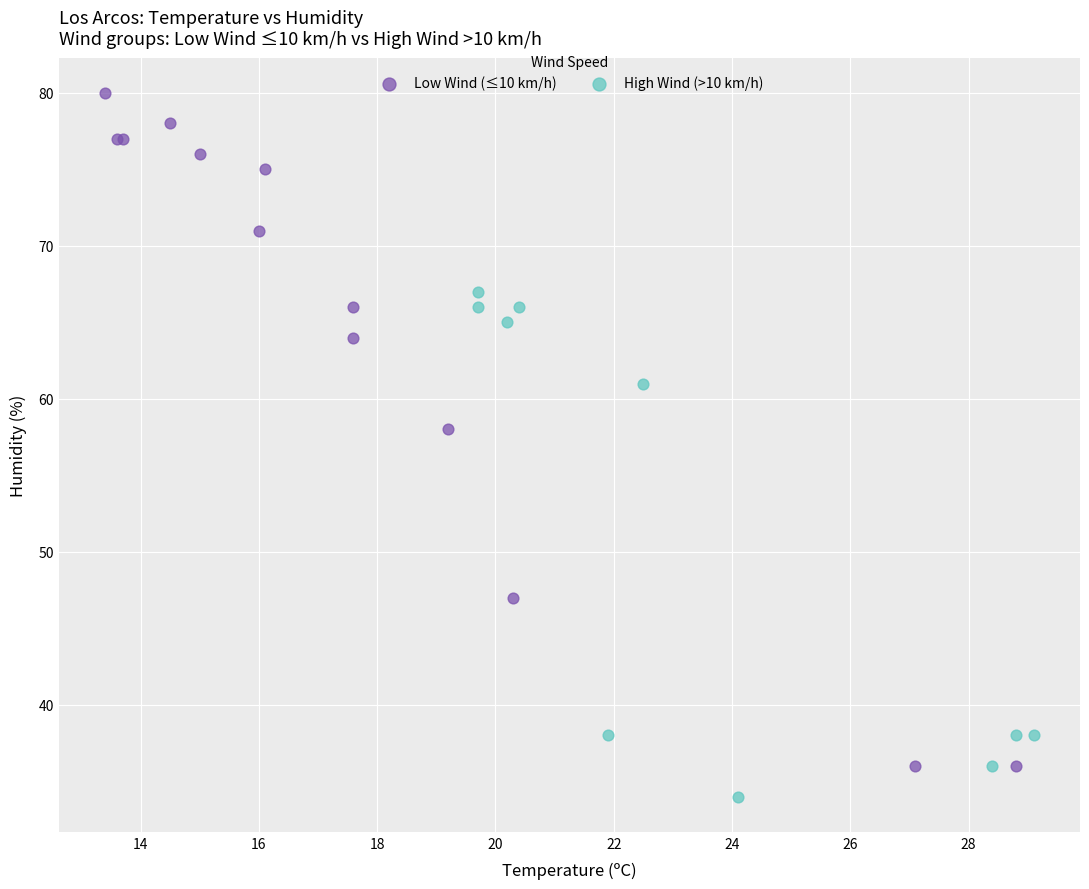

Which series has the widest spread of Y values?

Low Wind (≤10 km/h)